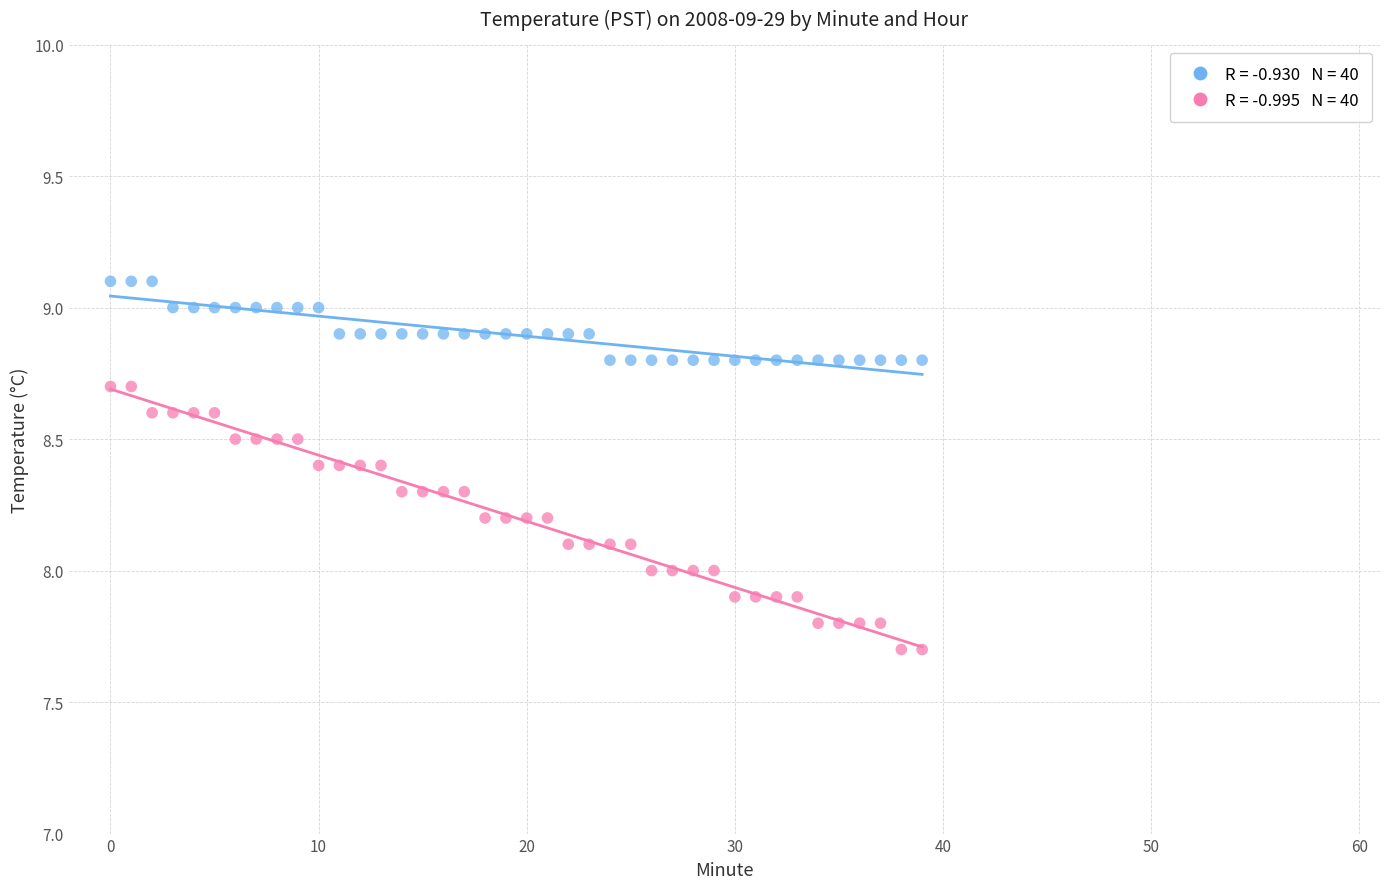

Count the number of points in this scatter plot.

80